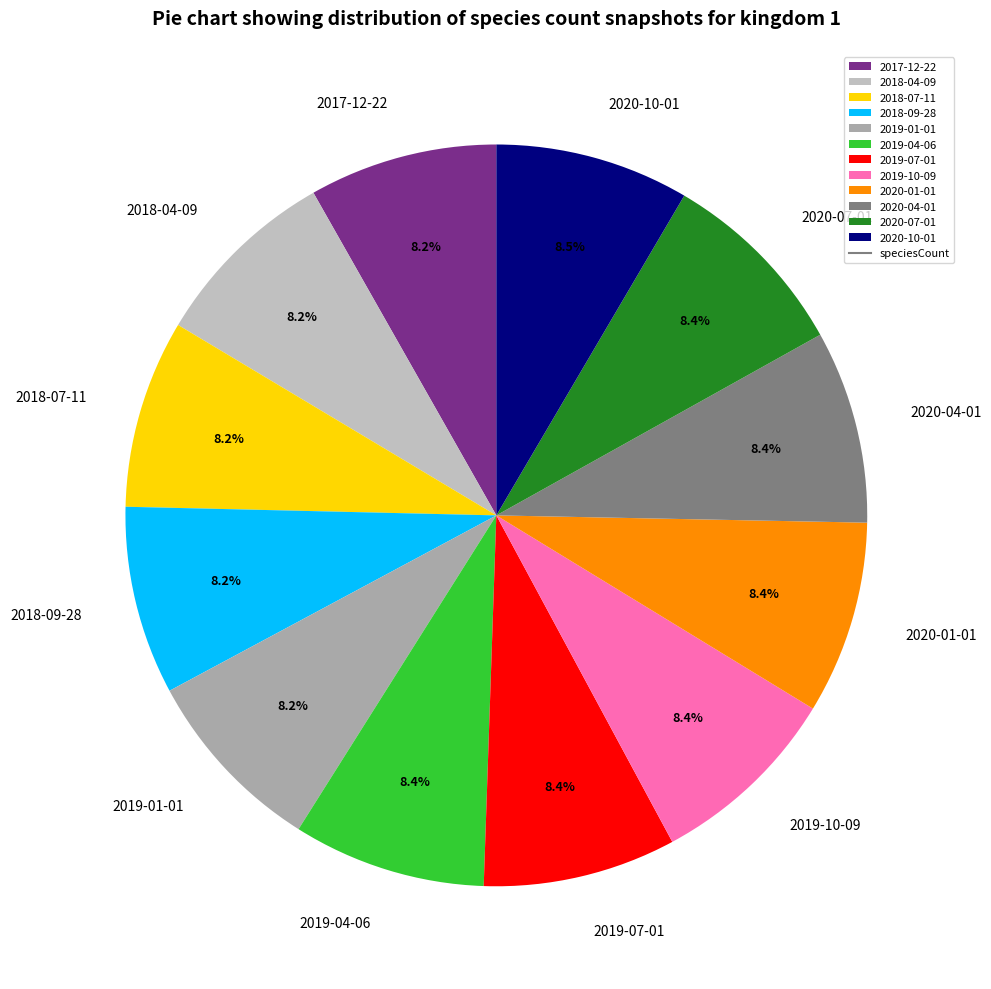

True or false: 2018-09-28 accounts for 19% of the total.

False